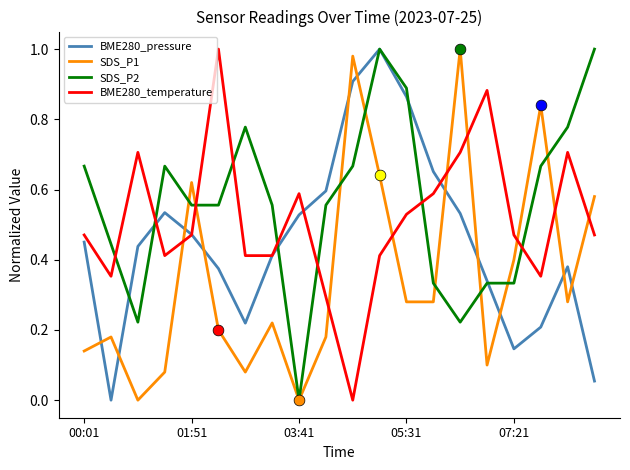

Which series has the largest total across all categories?

SDS_P2